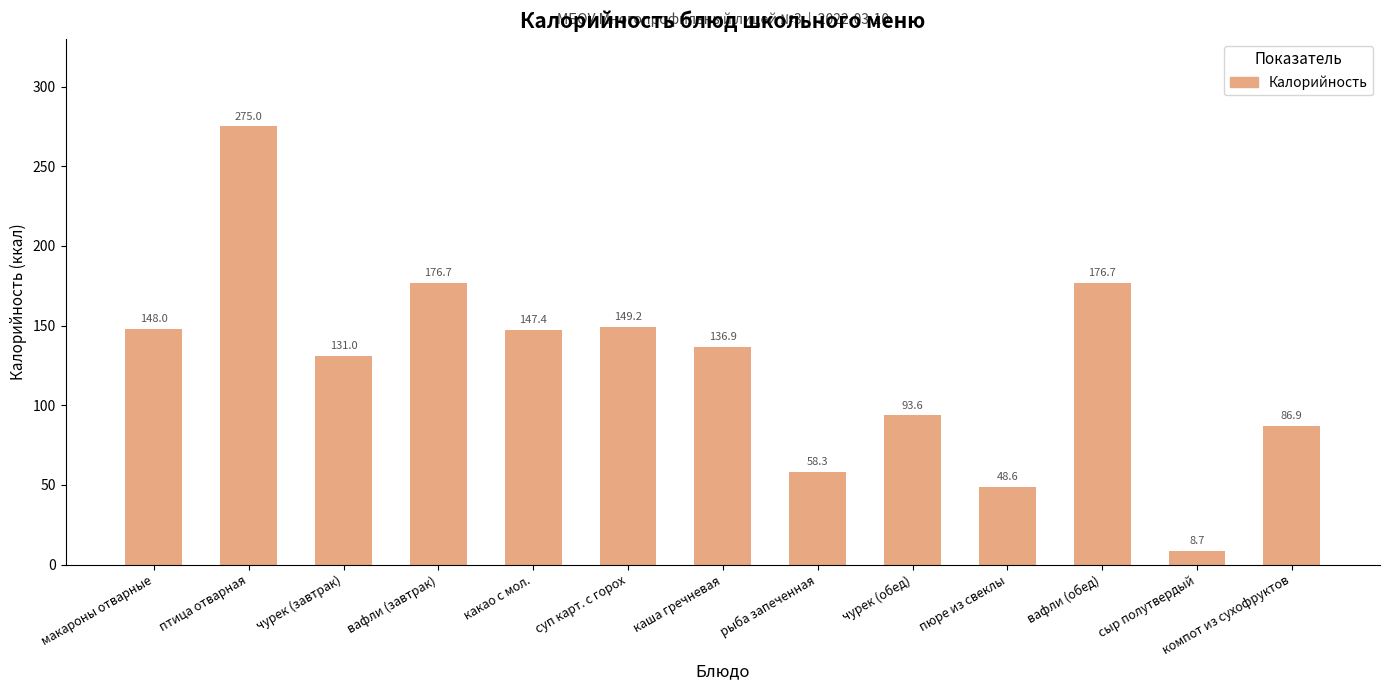

Approximately how many times larger is the value at каша гречневая compared to компот из сухофруктов?

1.6